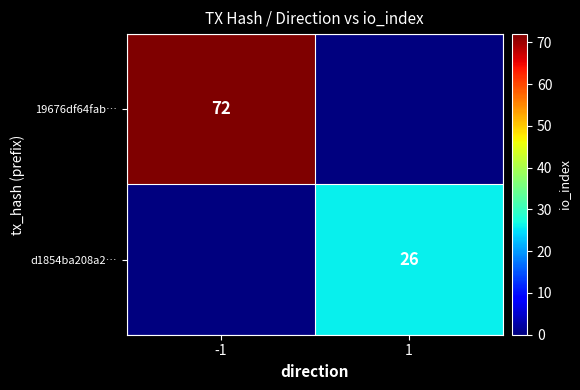

What is the spread (max minus min) of values at 1?

26